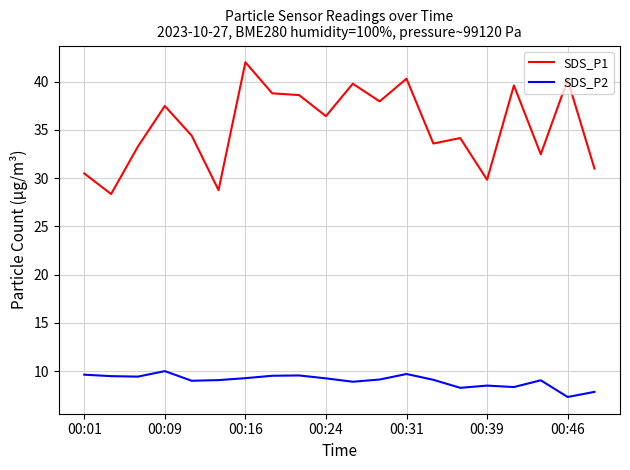

True or false: SDS_P1 and SDS_P2 intersect in this chart.

False